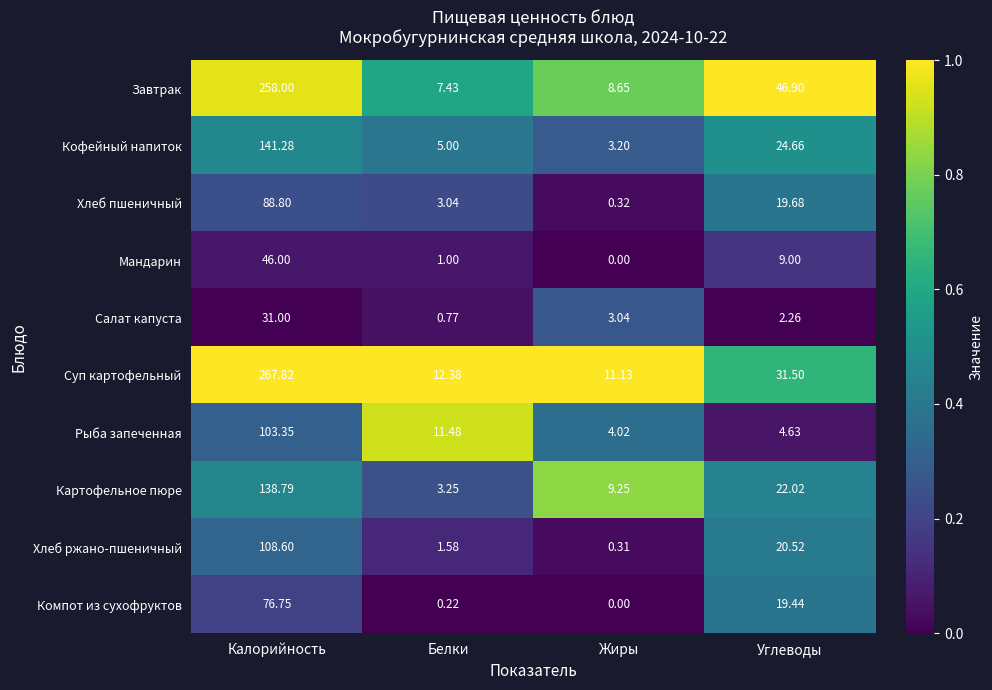

What is the total value across all series at Углеводы?

200.6